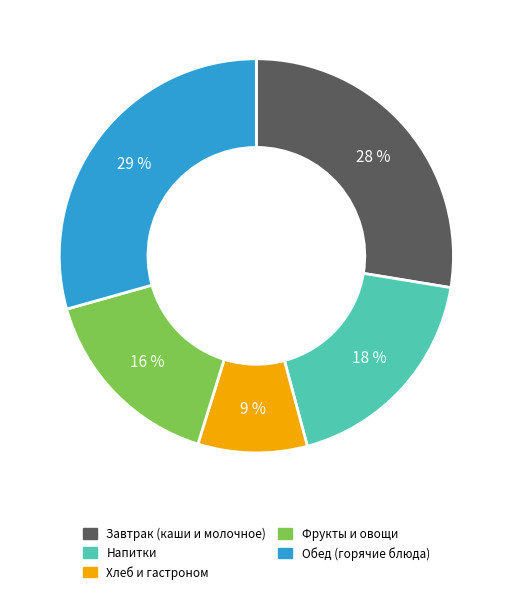

To the nearest percent, what is the average slice percentage?

20%